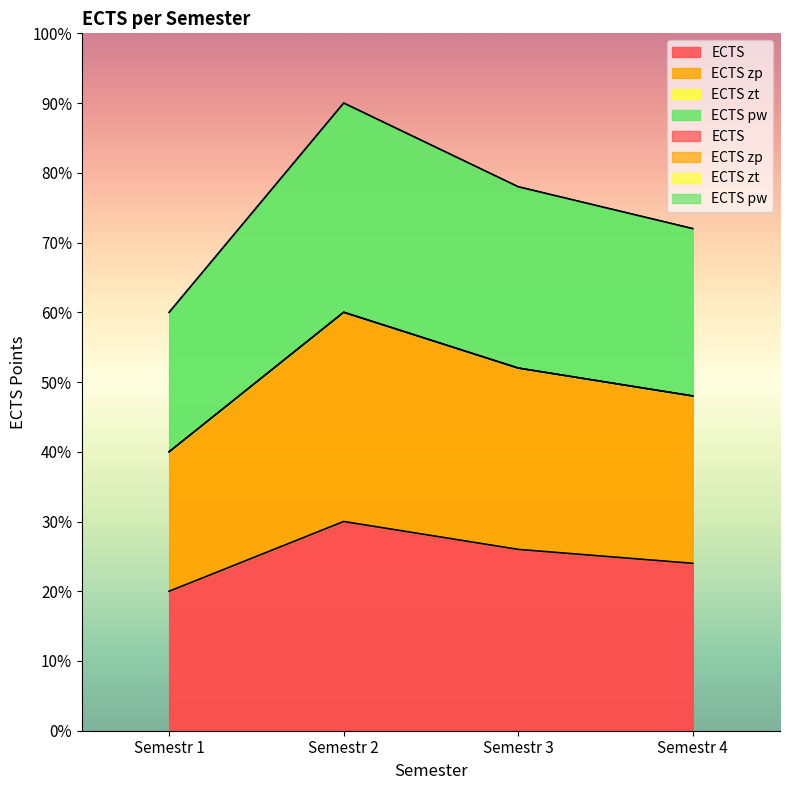

Count the ECTS pw values in the range 24 to 30.

3